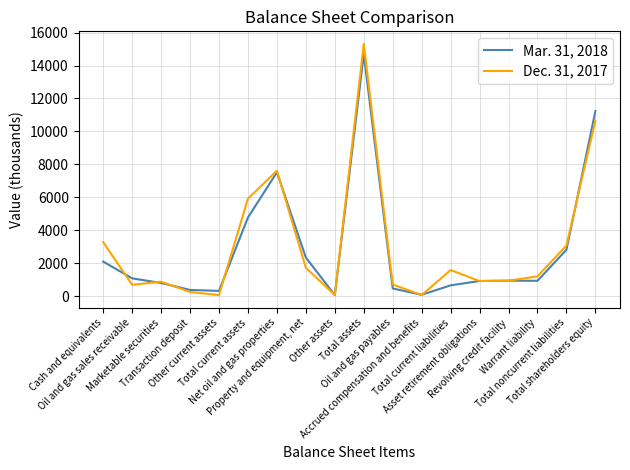

Rank the categories by Mar. 31, 2018 value from lowest to highest.

Other assets, Accrued compensation and benefits, Other current assets, Transaction deposit, Oil and gas payables, Total current liabilities, Marketable securities, Asset retirement obligations, Warrant liability, Revolving credit facility, Oil and gas sales receivable, Cash and equivalents, Property and equipment, net, Total noncurrent liabilities, Total current assets, Net oil and gas properties, Total shareholders equity, Total assets